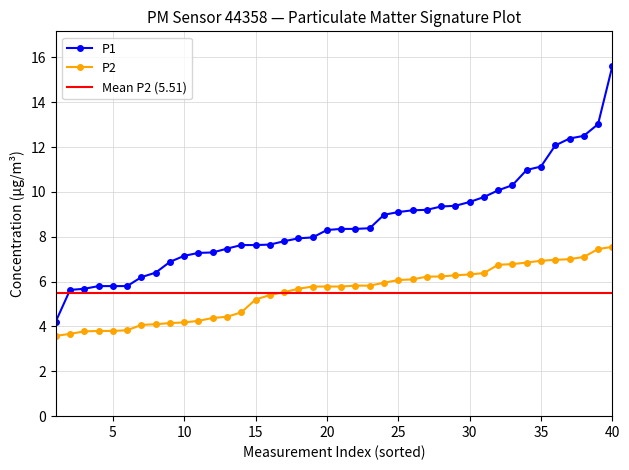

True or false: P1 and P2 intersect in this chart.

False